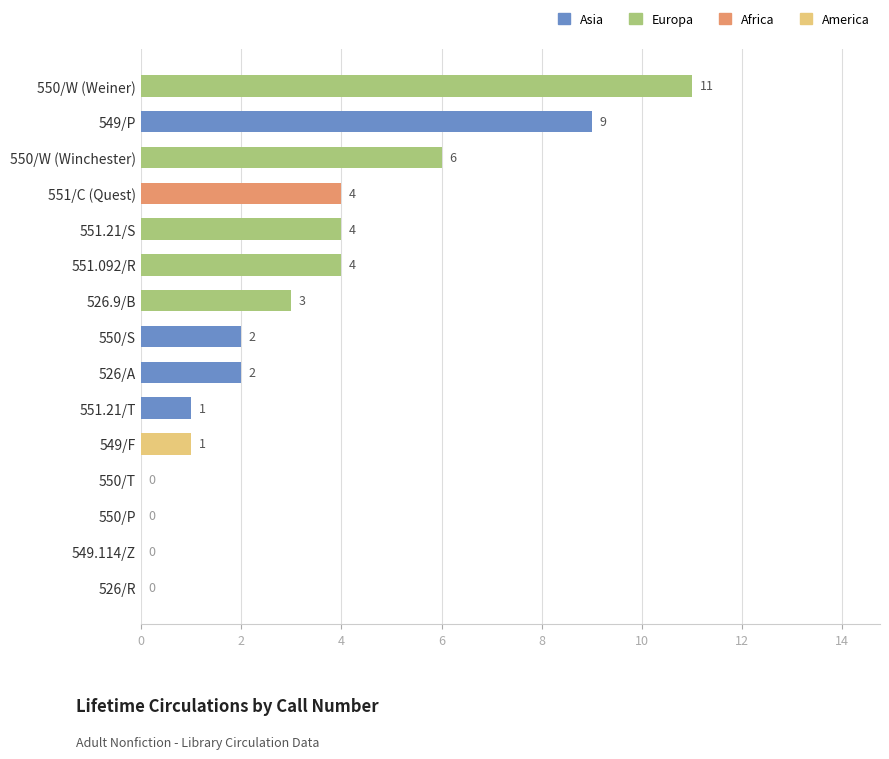

How many values in lifetime_circs are above zero?

11